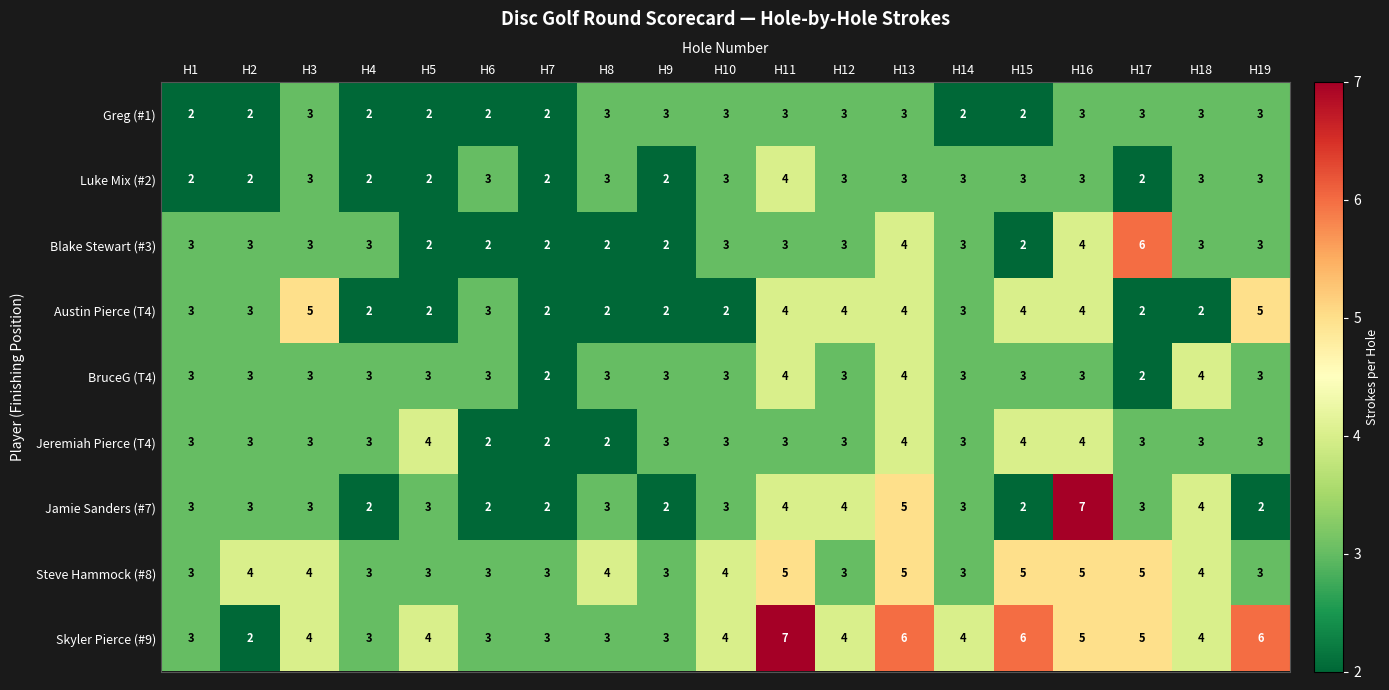

How many data points does each series have?

19